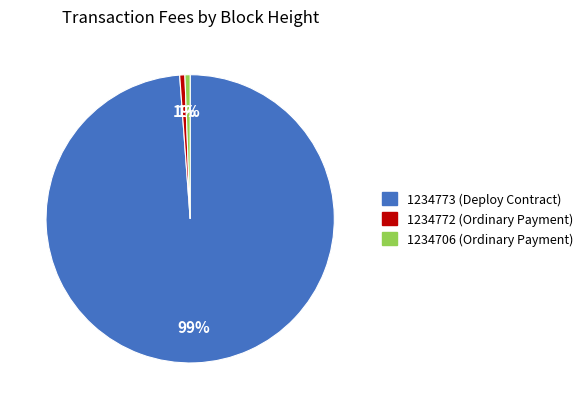

How many slices are in this pie chart?

3